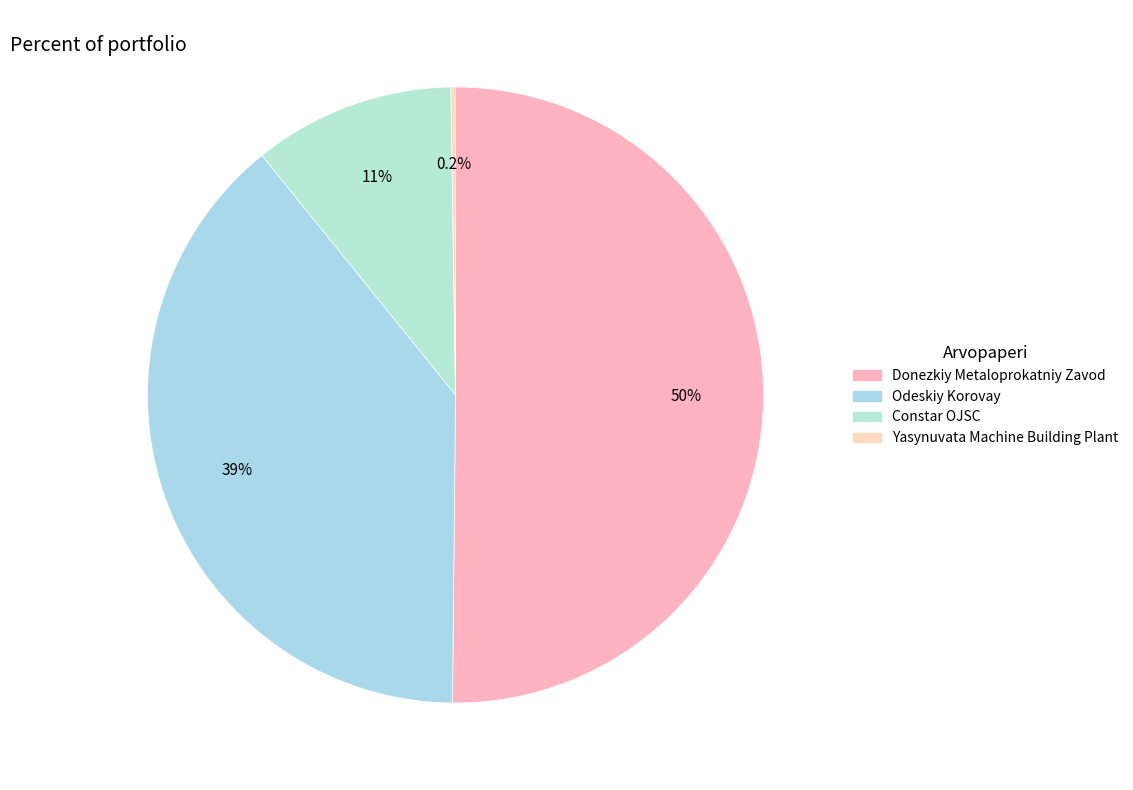

To the nearest percent, what percentage of the pie is Odeskiy Korovay?

39%